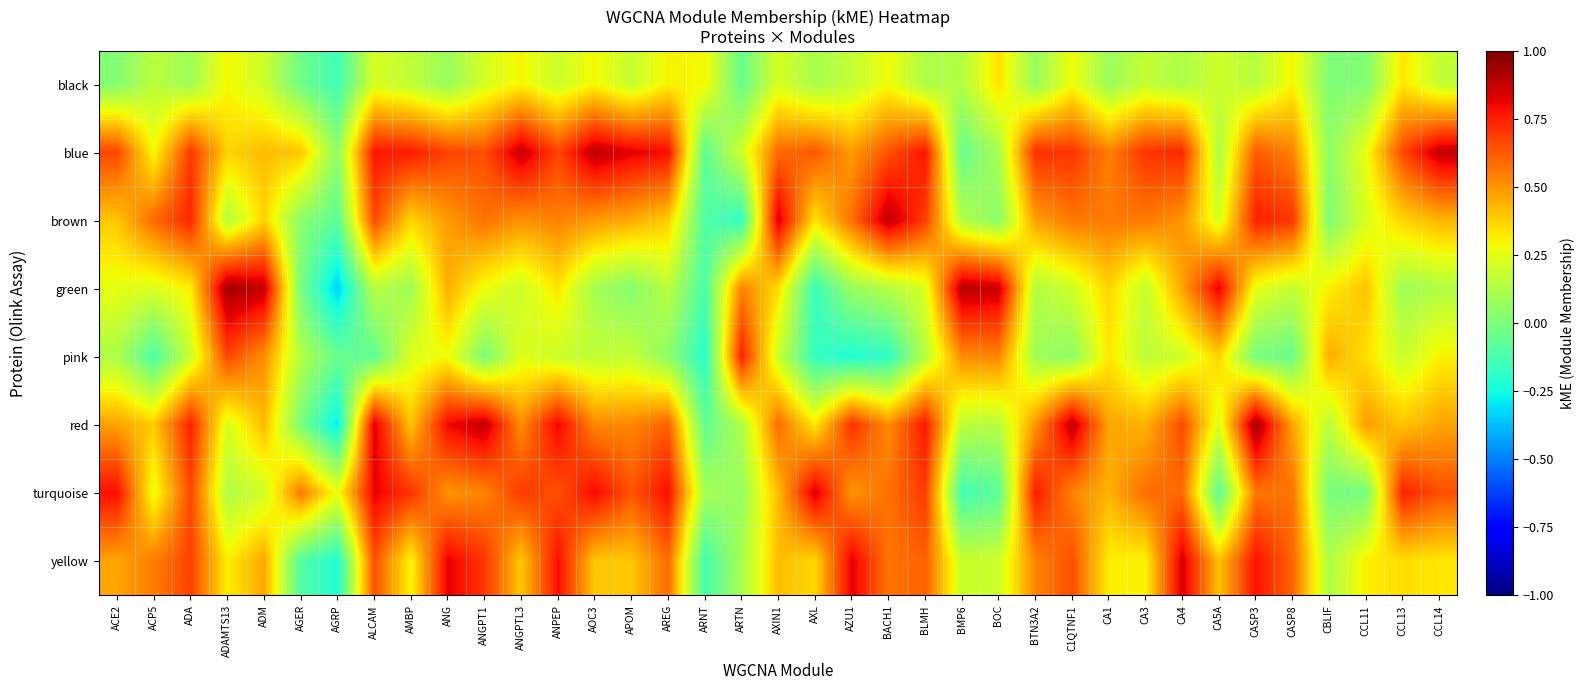

Reading left to right, transcribe all the data shown in this chart.

black: ACE2=0.0	ACP5=0.2	ADA=0.1	ADAMTS13=0.3	ADM=0.2	AGER=-0.0	AGRP=-0.1	ALCAM=0.2	AMBP=0.2	ANG=0.1	ANGPT1=0.2	ANGPTL3=0.3	ANPEP=0.2	AOC3=0.3	APOM=0.2	AREG=0.3	ARNT=0.3	ARTN=-0.0	AXIN1=0.2	AXL=0.1	AZU1=0.2	BACH1=0.3	BLMH=0.1	BMP6=0.1	BOC=0.3	BTN3A2=0.1	C1QTNF1=0.3	CA1=0.1	CA3=0.2	CA4=0.1	CA5A=0.2	CASP3=0.1	CASP8=0.3	CBLIF=0.0	CCL11=0.0	CCL13=0.3	CCL14=0.2
blue: ACE2=0.7	ACP5=0.3	ADA=0.7	ADAMTS13=0.4	ADM=0.4	AGER=0.4	AGRP=0.0	ALCAM=0.8	AMBP=0.8	ANG=0.7	ANGPT1=0.7	ANGPTL3=0.9	ANPEP=0.7	AOC3=0.9	APOM=0.8	AREG=0.8	ARNT=-0.1	ARTN=0.2	AXIN1=0.6	AXL=0.6	AZU1=0.5	BACH1=0.6	BLMH=0.8	BMP6=-0.1	BOC=0.1	BTN3A2=0.7	C1QTNF1=0.7	CA1=0.5	CA3=0.7	CA4=0.7	CA5A=0.1	CASP3=0.6	CASP8=0.5	CBLIF=0.0	CCL11=0.3	CCL13=0.7	CCL14=0.9
brown: ACE2=0.4	ACP5=0.6	ADA=0.7	ADAMTS13=0.1	ADM=0.4	AGER=0.0	AGRP=-0.1	ALCAM=0.7	AMBP=0.4	ANG=0.5	ANGPT1=0.6	ANGPTL3=0.5	ANPEP=0.5	AOC3=0.5	APOM=0.5	AREG=0.4	ARNT=-0.1	ARTN=-0.2	AXIN1=0.8	AXL=0.3	AZU1=0.6	BACH1=0.9	BLMH=0.7	BMP6=0.1	BOC=0.0	BTN3A2=0.5	C1QTNF1=0.6	CA1=0.6	CA3=0.6	CA4=0.5	CA5A=0.2	CASP3=0.8	CASP8=0.7	CBLIF=0.0	CCL11=0.2	CCL13=0.4	CCL14=0.4
green: ACE2=0.3	ACP5=0.2	ADA=0.3	ADAMTS13=0.9	ADM=0.9	AGER=-0.0	AGRP=-0.3	ALCAM=0.1	AMBP=0.1	ANG=0.4	ANGPT1=0.3	ANGPTL3=0.2	ANPEP=0.3	AOC3=0.1	APOM=0.0	AREG=0.2	ARNT=-0.1	ARTN=0.5	AXIN1=0.4	AXL=-0.2	AZU1=0.1	BACH1=0.1	BLMH=0.2	BMP6=0.9	BOC=0.9	BTN3A2=0.1	C1QTNF1=0.2	CA1=0.4	CA3=0.2	CA4=0.5	CA5A=0.8	CASP3=0.3	CASP8=0.2	CBLIF=0.3	CCL11=0.4	CCL13=0.1	CCL14=0.1
pink: ACE2=0.1	ACP5=-0.1	ADA=0.2	ADAMTS13=0.7	ADM=0.5	AGER=0.1	AGRP=-0.0	ALCAM=-0.1	AMBP=0.2	ANG=0.3	ANGPT1=0.0	ANGPTL3=0.2	ANPEP=0.2	AOC3=0.2	APOM=0.2	AREG=0.0	ARNT=-0.2	ARTN=0.8	AXIN1=0.2	AXL=-0.2	AZU1=-0.2	BACH1=-0.2	BLMH=0.1	BMP6=0.5	BOC=0.5	BTN3A2=0.1	C1QTNF1=0.0	CA1=0.3	CA3=0.2	CA4=0.2	CA5A=0.4	CASP3=-0.0	CASP8=-0.0	CBLIF=0.5	CCL11=0.3	CCL13=0.2	CCL14=0.3
red: ACE2=0.5	ACP5=0.4	ADA=0.8	ADAMTS13=0.2	ADM=0.4	AGER=-0.0	AGRP=-0.3	ALCAM=0.8	AMBP=0.4	ANG=0.8	ANGPT1=0.9	ANGPTL3=0.5	ANPEP=0.8	AOC3=0.5	APOM=0.5	AREG=0.6	ARNT=-0.1	ARTN=0.1	AXIN1=0.6	AXL=0.3	AZU1=0.7	BACH1=0.5	BLMH=0.8	BMP6=0.2	BOC=0.1	BTN3A2=0.5	C1QTNF1=0.9	CA1=0.5	CA3=0.4	CA4=0.7	CA5A=0.2	CASP3=0.9	CASP8=0.5	CBLIF=0.1	CCL11=0.5	CCL13=0.4	CCL14=0.5
turquoise: ACE2=0.8	ACP5=0.3	ADA=0.7	ADAMTS13=0.1	ADM=0.2	AGER=0.6	AGRP=0.3	ALCAM=0.8	AMBP=0.7	ANG=0.5	ANGPT1=0.5	ANGPTL3=0.7	ANPEP=0.6	AOC3=0.8	APOM=0.6	AREG=0.8	ARNT=0.1	ARTN=0.1	AXIN1=0.4	AXL=0.8	AZU1=0.5	BACH1=0.6	BLMH=0.7	BMP6=-0.1	BOC=-0.1	BTN3A2=0.8	C1QTNF1=0.5	CA1=0.4	CA3=0.6	CA4=0.6	CA5A=-0.1	CASP3=0.6	CASP8=0.6	CBLIF=-0.0	CCL11=-0.0	CCL13=0.8	CCL14=0.6
yellow: ACE2=0.5	ACP5=0.6	ADA=0.7	ADAMTS13=0.3	ADM=0.5	AGER=-0.1	AGRP=-0.2	ALCAM=0.6	AMBP=0.3	ANG=0.8	ANGPT1=0.7	ANGPTL3=0.4	ANPEP=0.8	AOC3=0.4	APOM=0.4	AREG=0.6	ARNT=-0.1	ARTN=0.1	AXIN1=0.4	AXL=0.4	AZU1=0.8	BACH1=0.6	BLMH=0.6	BMP6=0.2	BOC=0.2	BTN3A2=0.5	C1QTNF1=0.7	CA1=0.3	CA3=0.3	CA4=0.8	CA5A=0.4	CASP3=0.8	CASP8=0.6	CBLIF=0.1	CCL11=0.3	CCL13=0.3	CCL14=0.3